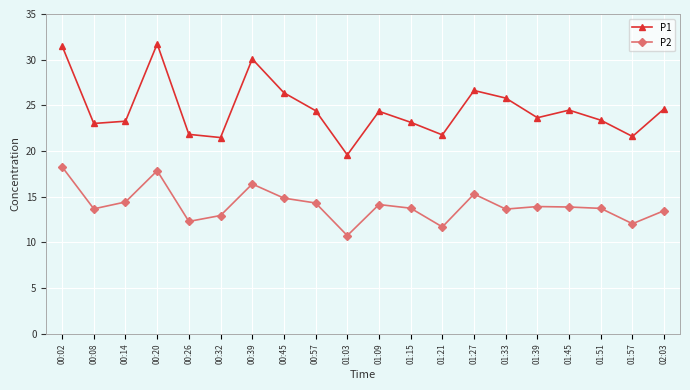

The P1 series shows 23.1 at 01:15. True or false?

True